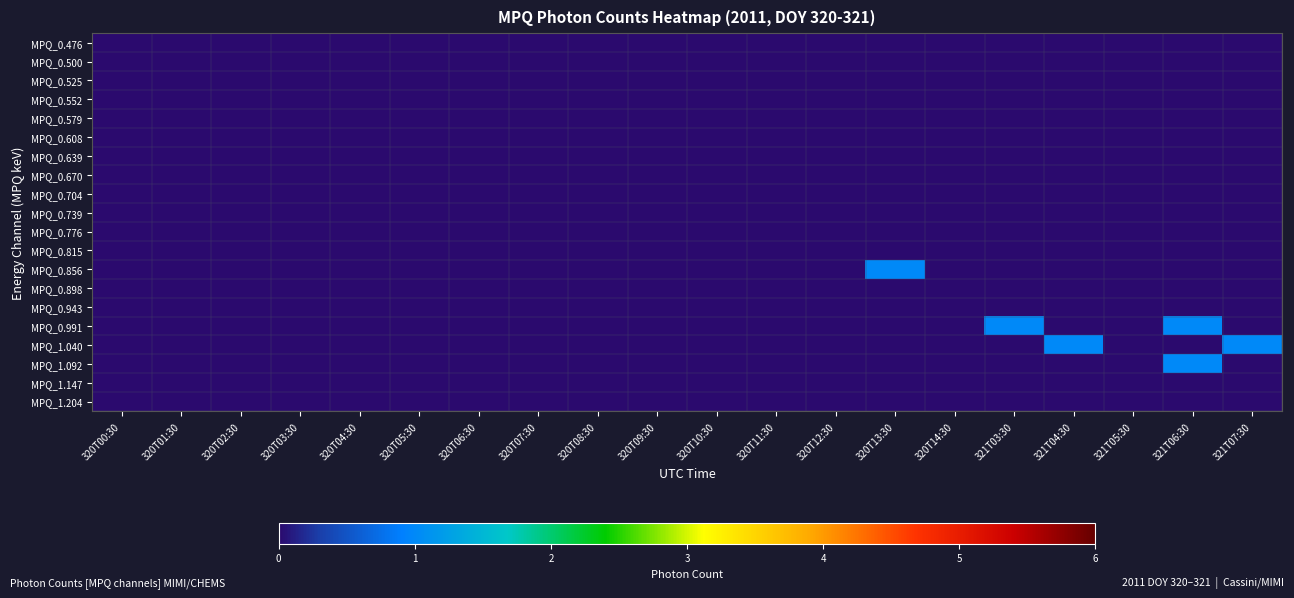

Between 320T01:30 and 320T14:30, which is larger?

320T01:30